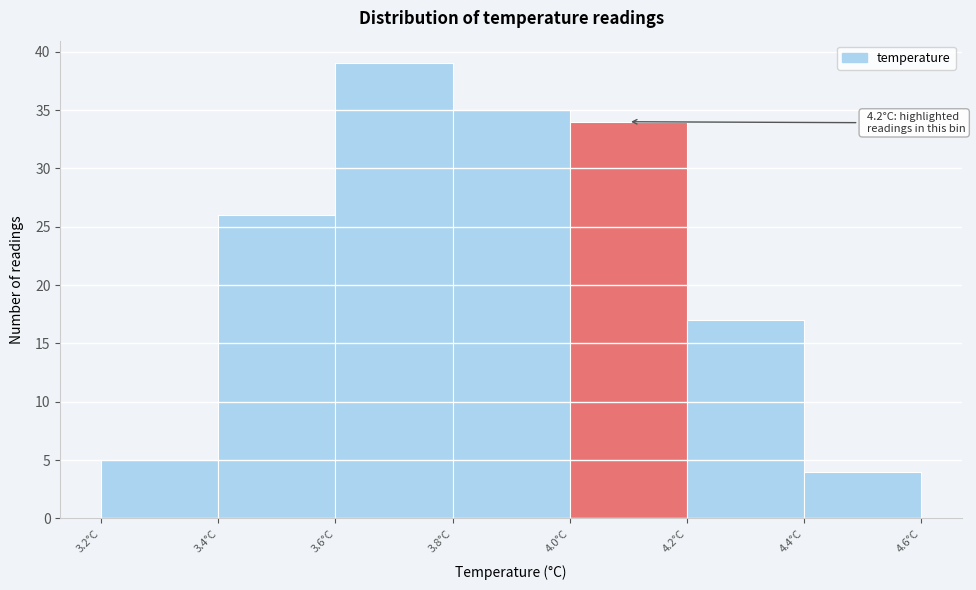

Over which range of the x-axis is the bar tallest?

3.6 to 3.8